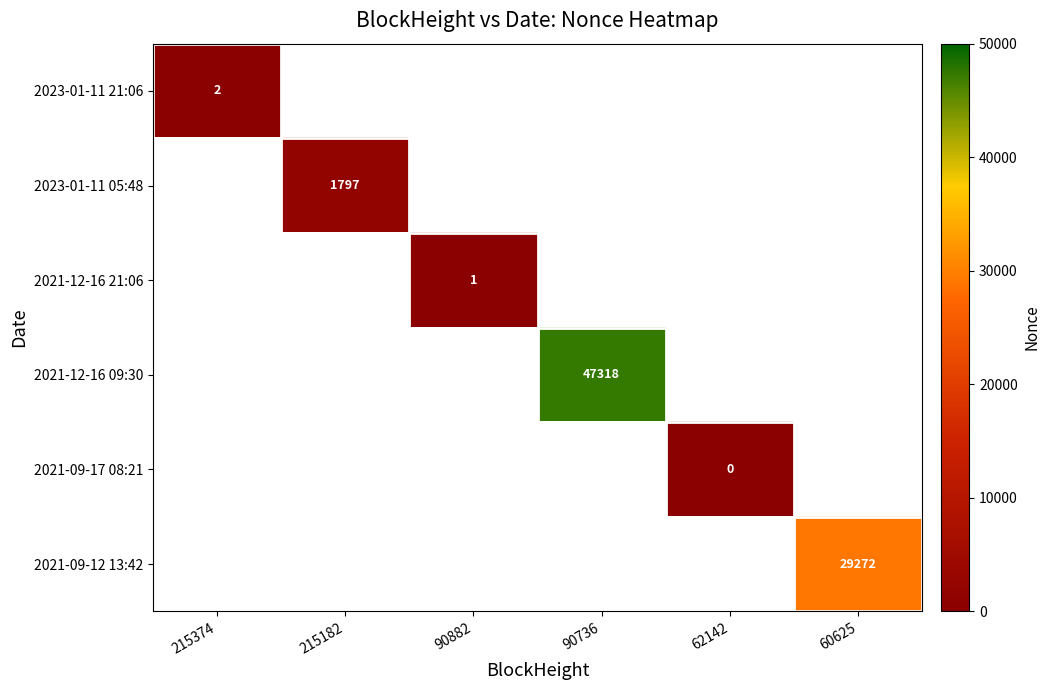

True or false: 2023-01-11 21:06 has a value of 2 at 215374.

True